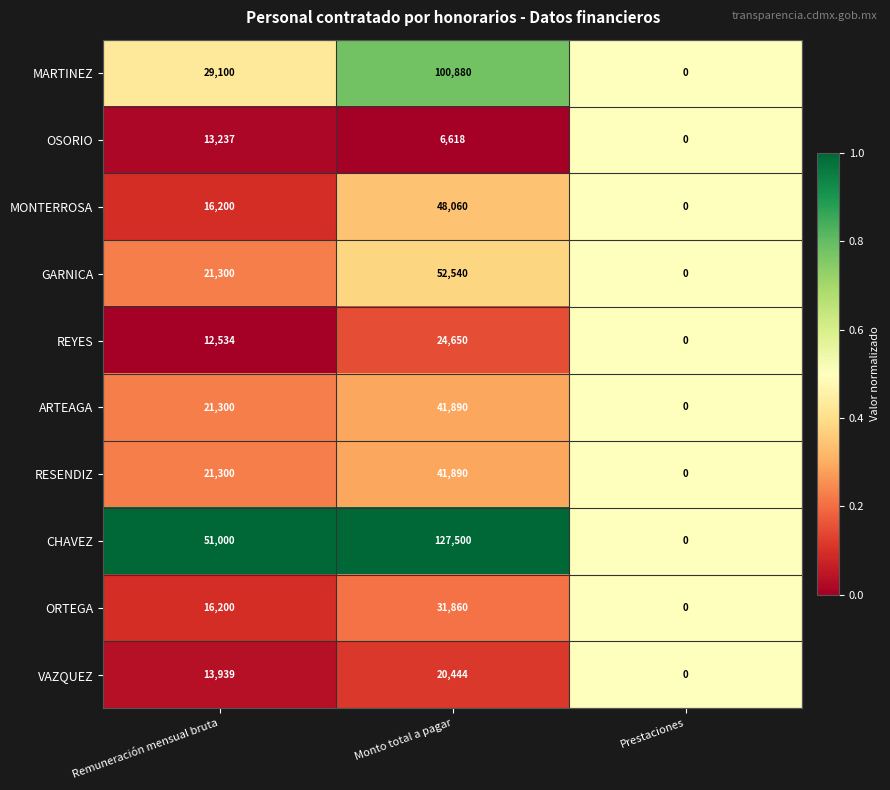

What is the approximate value of GARNICA at Remuneración mensual bruta?

21300